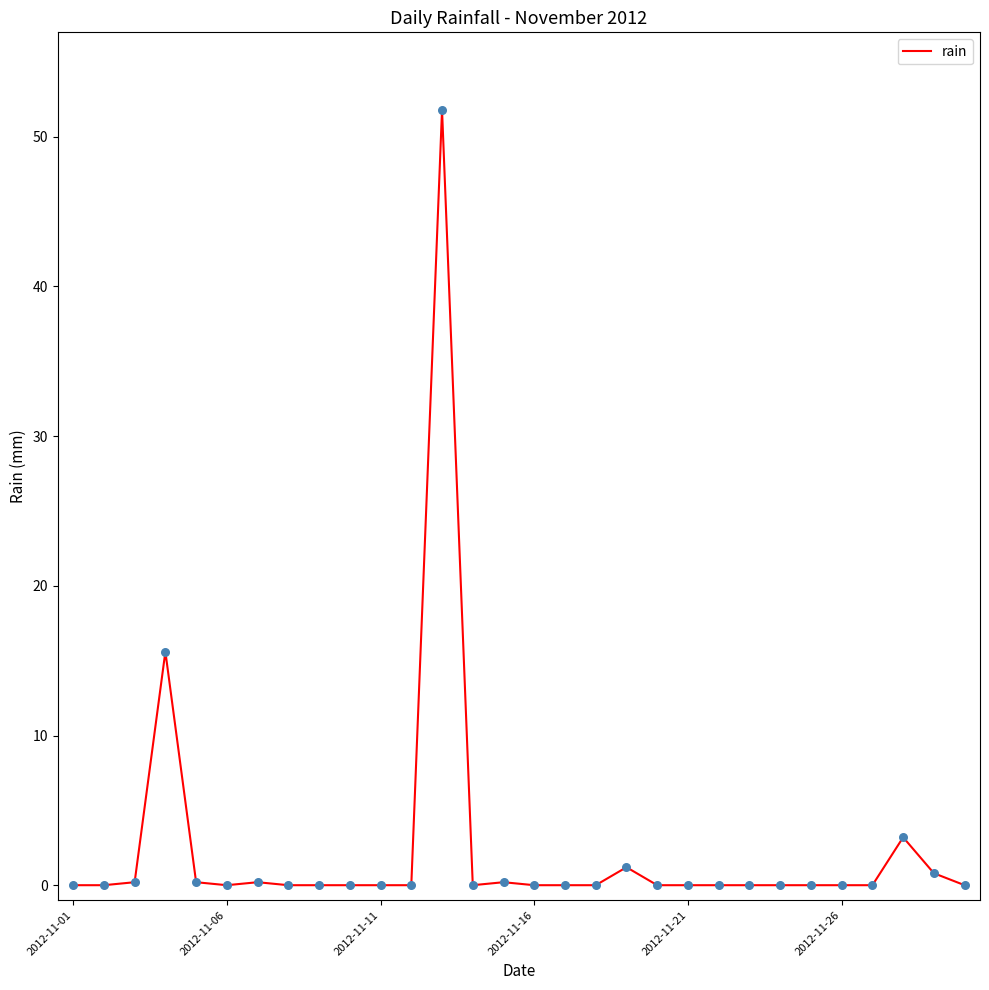

What is the difference between the maximum and minimum values?

51.8